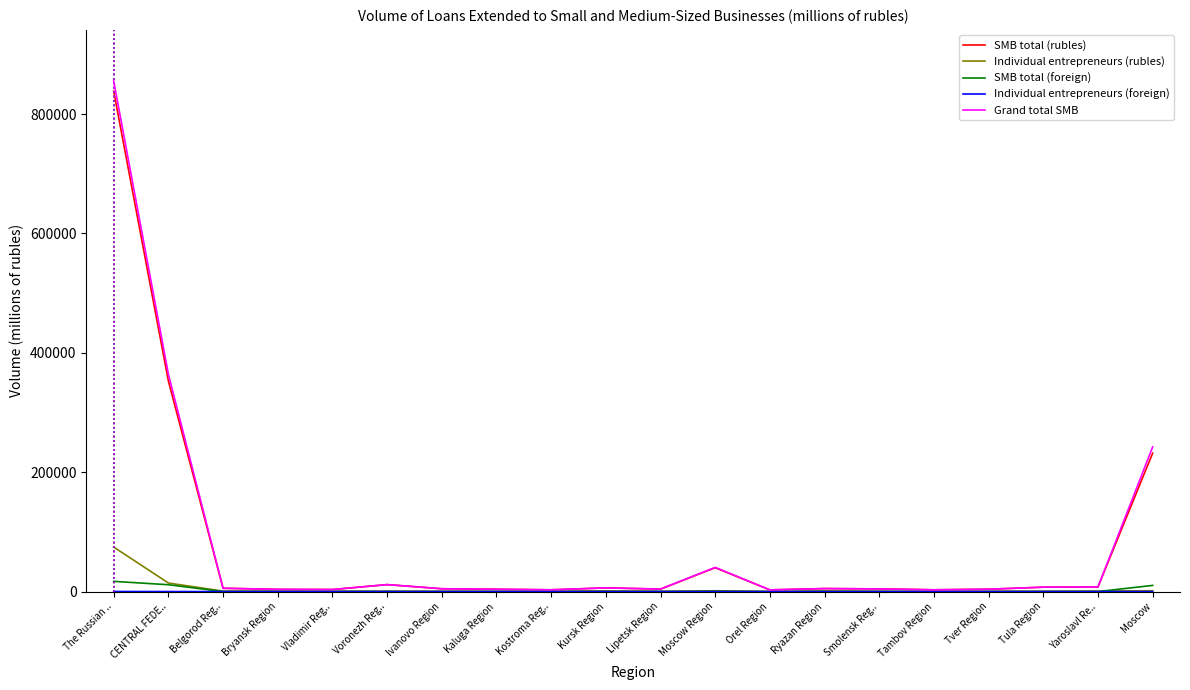

Which series has the widest spread of values?

Grand total SMB